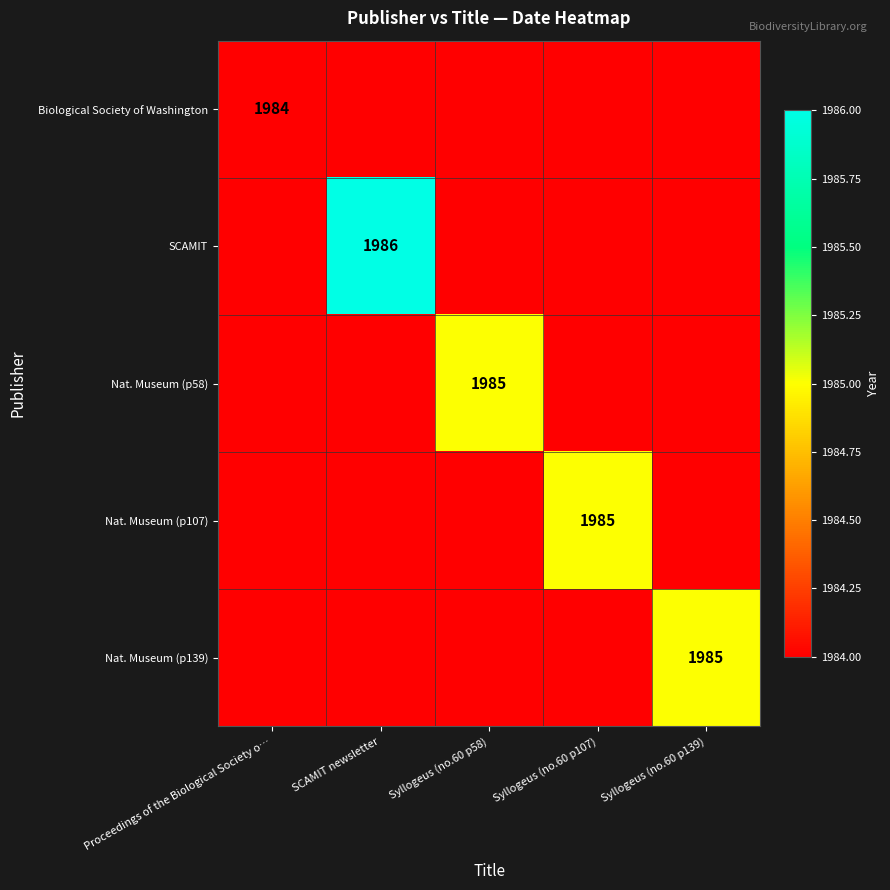

How many positive values does the Nat. Museum (p139) series have?

1